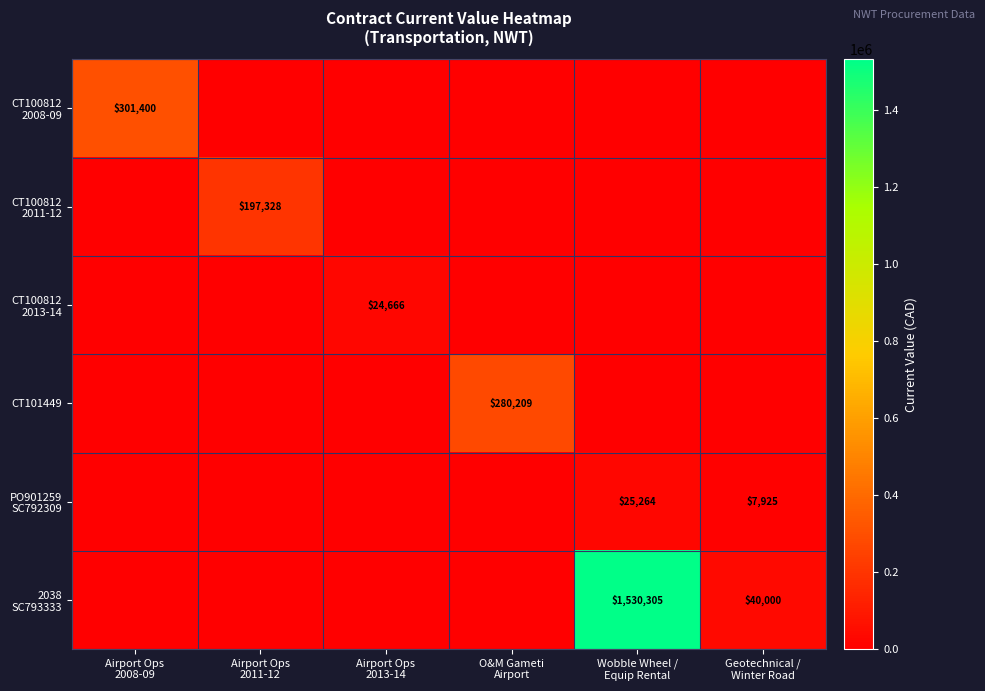

How many PO901259 SC792309 values are between 0 and 7925?

5